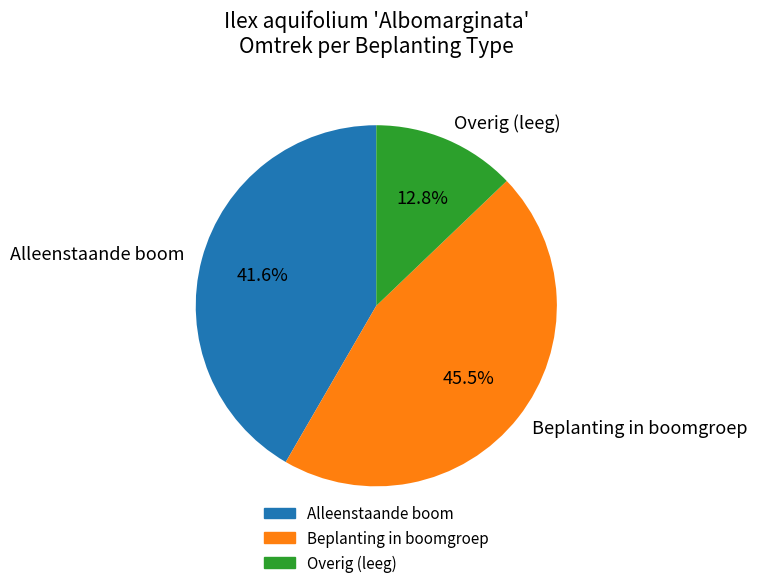

Is there a majority slice in this chart?

No